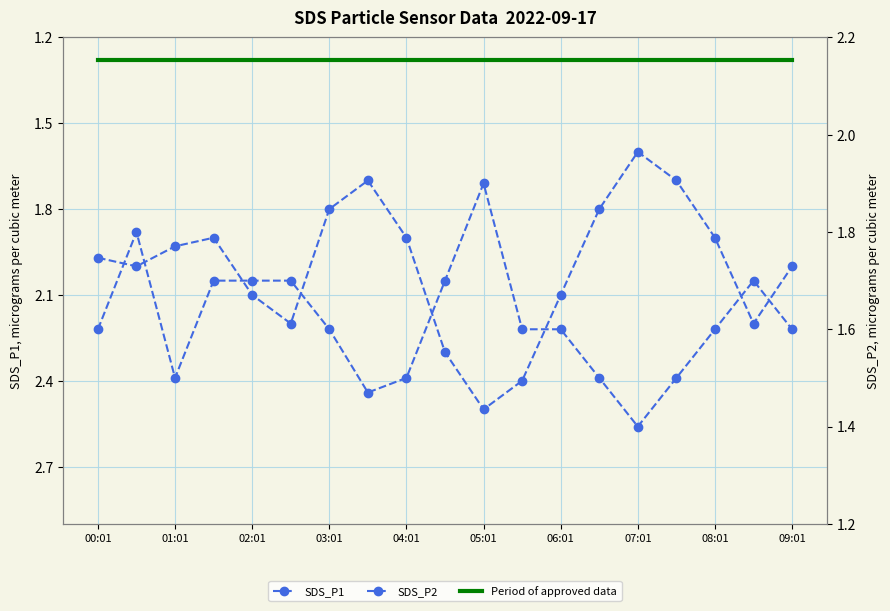

Which category has the lowest value across all series?

00:01